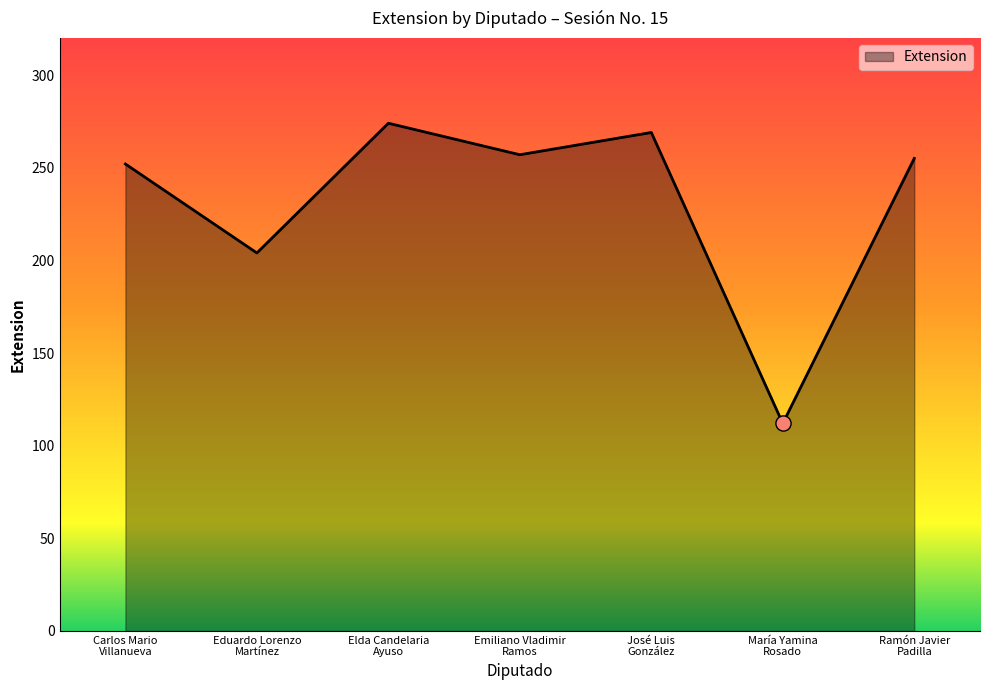

What is the change in value from Eduardo Lorenzo
Martínez to María Yamina
Rosado?

-92